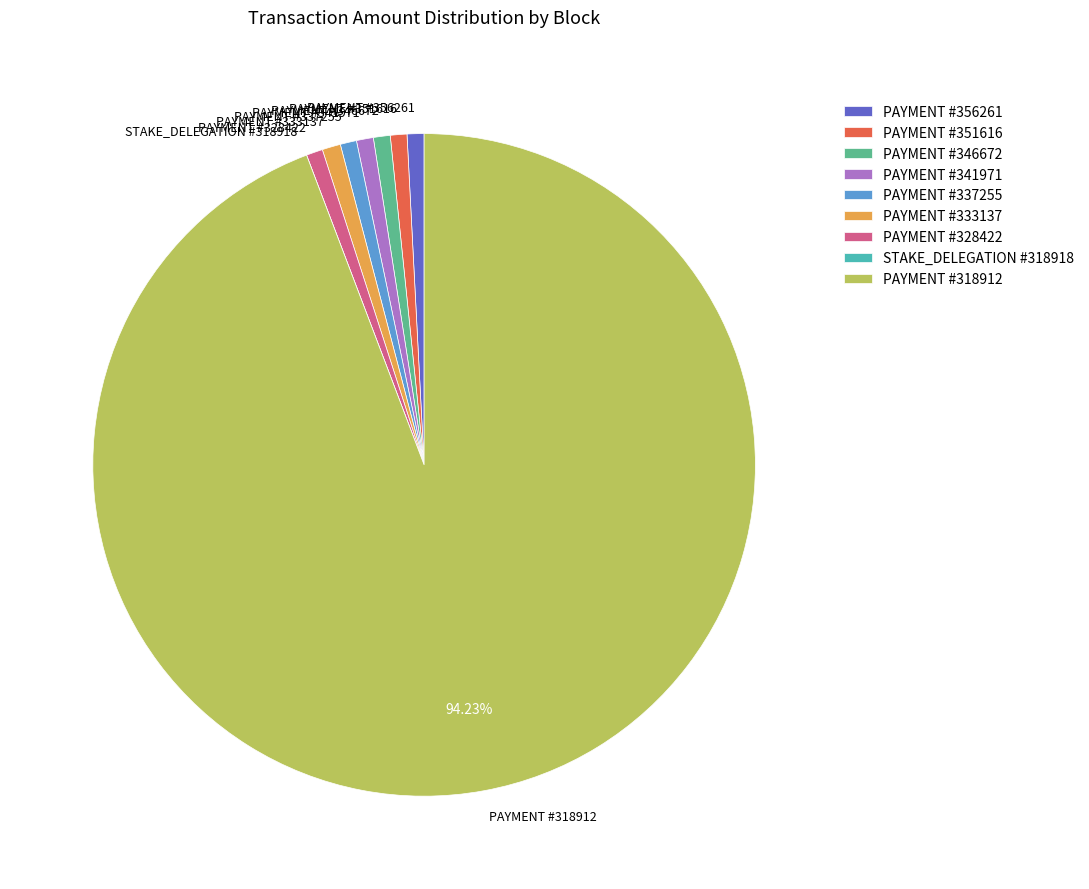

Is there any slice that represents more than half of the pie?

Yes